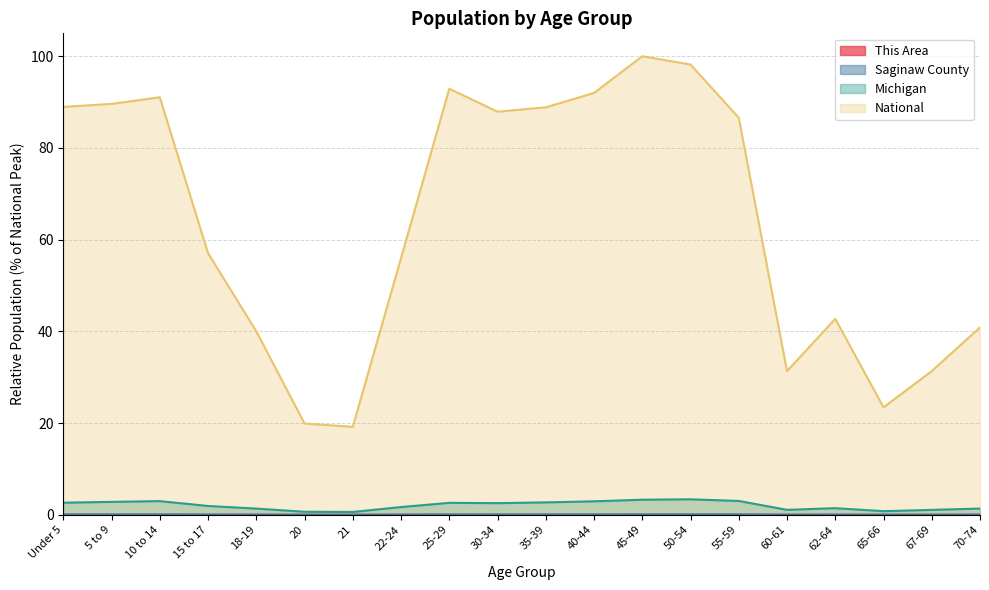

Reading left to right, list all the values displayed in this chart.

This Area: 0.0	0.0	0.0	0.0	0.0	0.0	0.0	0.0	0.0	0.0	0.0	0.0	0.0	0.0	0.0	0.0	0.0	0.0	0.0	0.0
Saginaw County: 0.1	0.1	0.1	0.0	0.0	0.0	0.0	0.0	0.0	0.0	0.1	0.1	0.1	0.1	0.1	0.0	0.0	0.0	0.0	0.0
Michigan: 2.6	2.8	3.0	1.9	1.3	0.7	0.6	1.7	2.6	2.5	2.7	2.9	3.3	3.4	3.0	1.1	1.4	0.8	1.1	1.3
National: 89.0	89.6	91.1	57.0	40.0	19.9	19.2	56.0	92.9	87.9	88.9	92.0	100.0	98.2	86.6	31.3	42.7	23.4	31.3	40.9